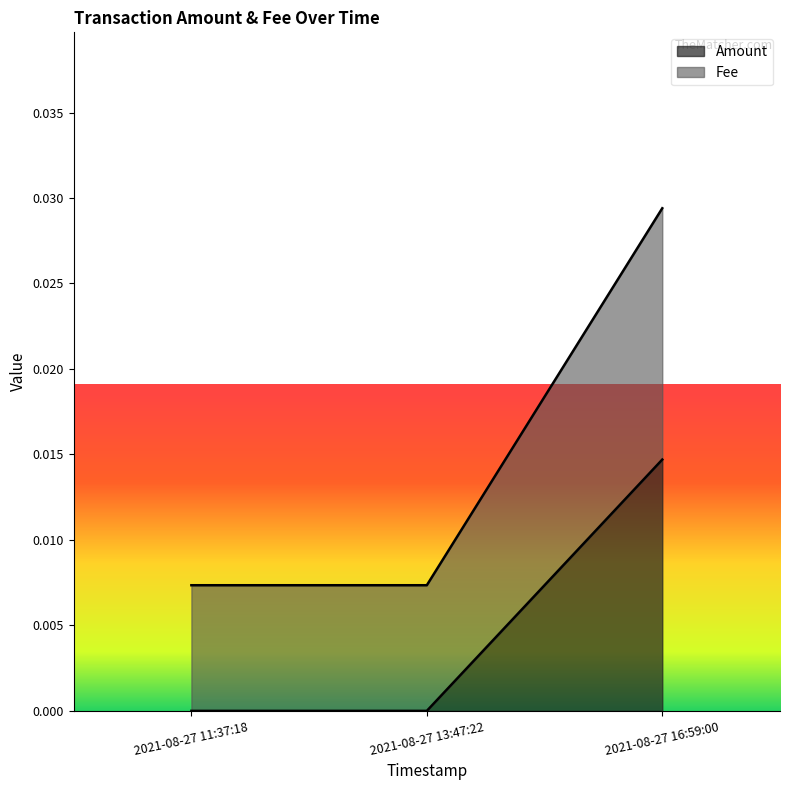

Between 2021-08-27 11:37:18 and 2021-08-27 13:47:22, which is larger?

2021-08-27 11:37:18